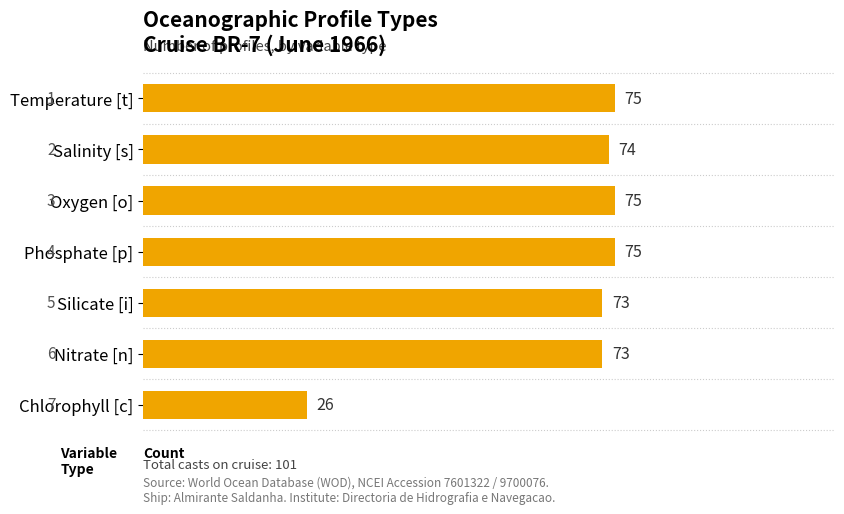

The value at Temperature [t] is 75. True or false?

True